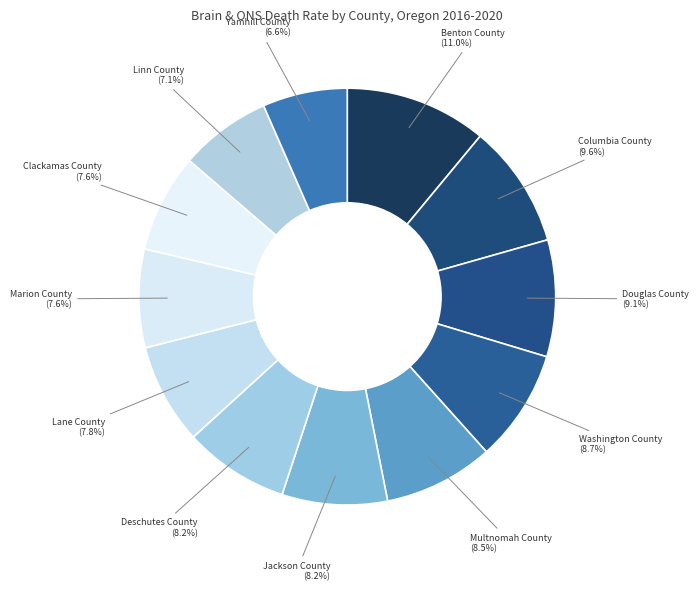

To the nearest percent, what is the average slice percentage?

8%